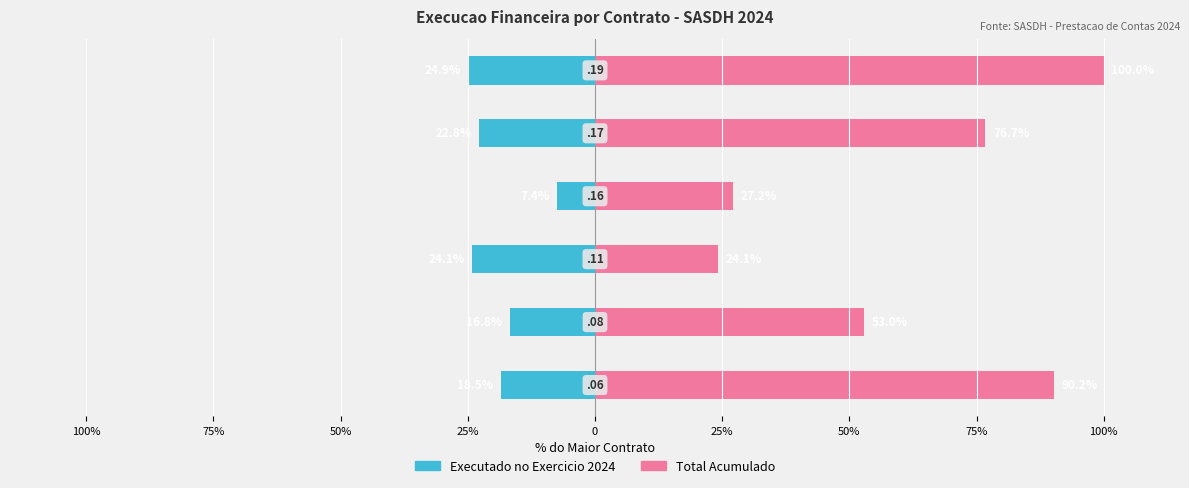

How many data points does each series have?

6